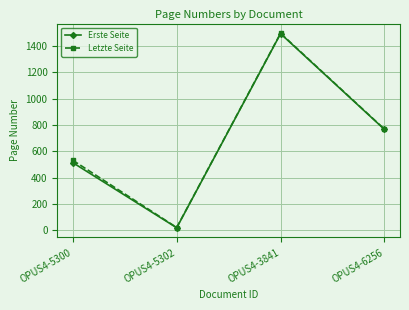

Is the value of Erste Seite at OPUS4-6256 greater than the value of Letzte Seite at OPUS4-3841?

No